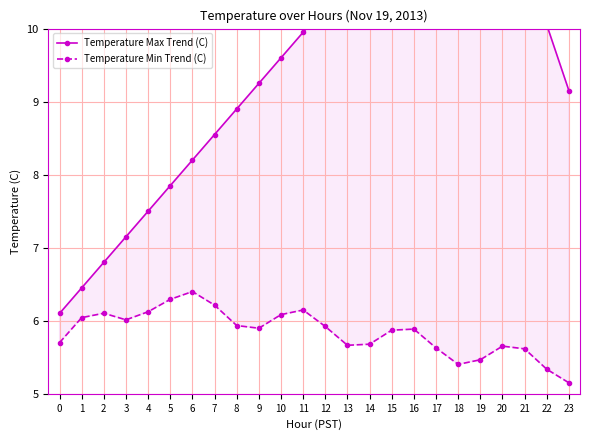

Which series has the largest range (max minus min)?

Temperature Max Trend (C)